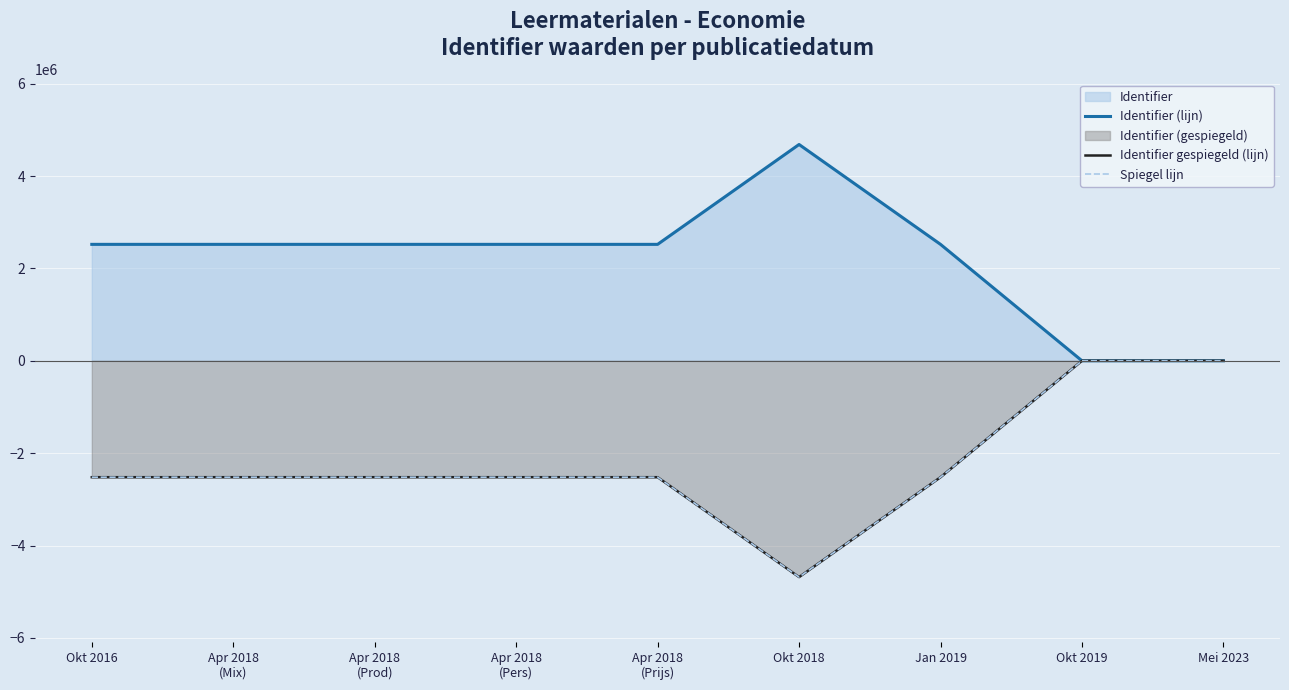

What is the sum of all Identifier gespiegeld (lijn) values?

-19807166